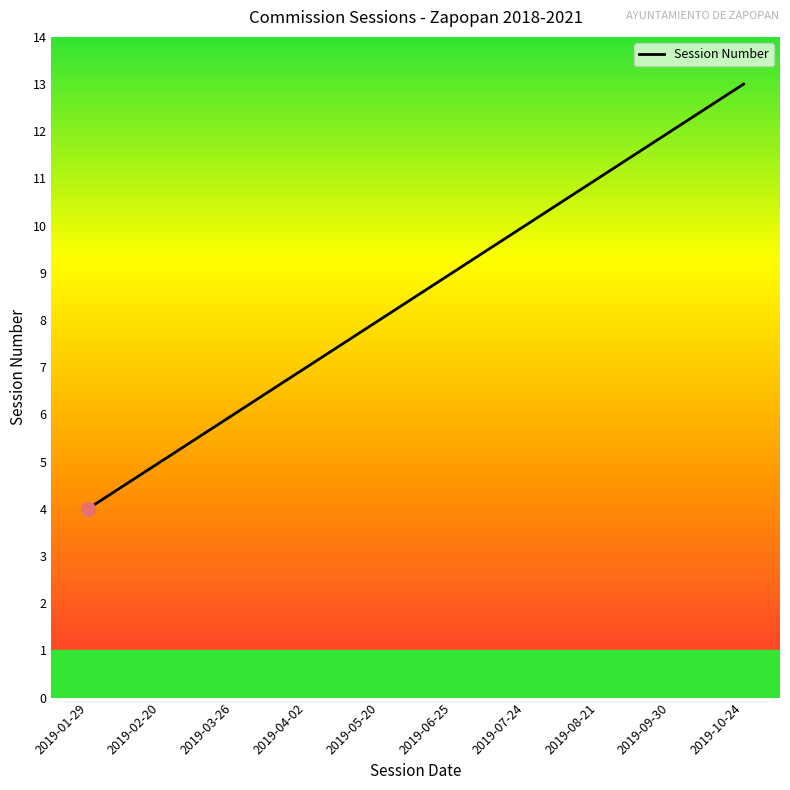

At which label is the value closest to 8?

2019-05-20